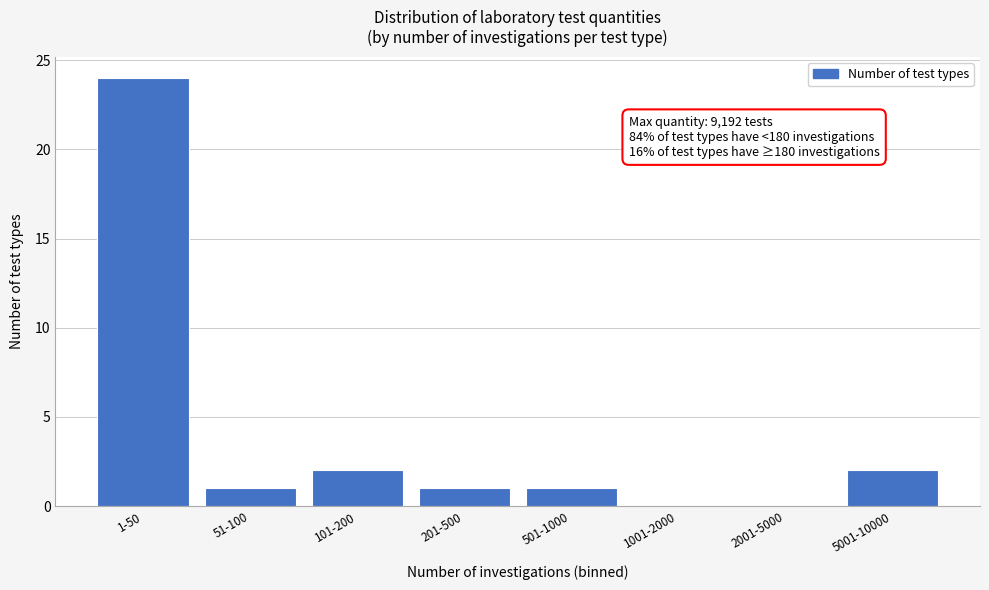

Reading right to left, transcribe all the data shown in this chart.

5001-10000=2	2001-5000=0	1001-2000=0	501-1000=1	201-500=1	101-200=2	51-100=1	1-50=24